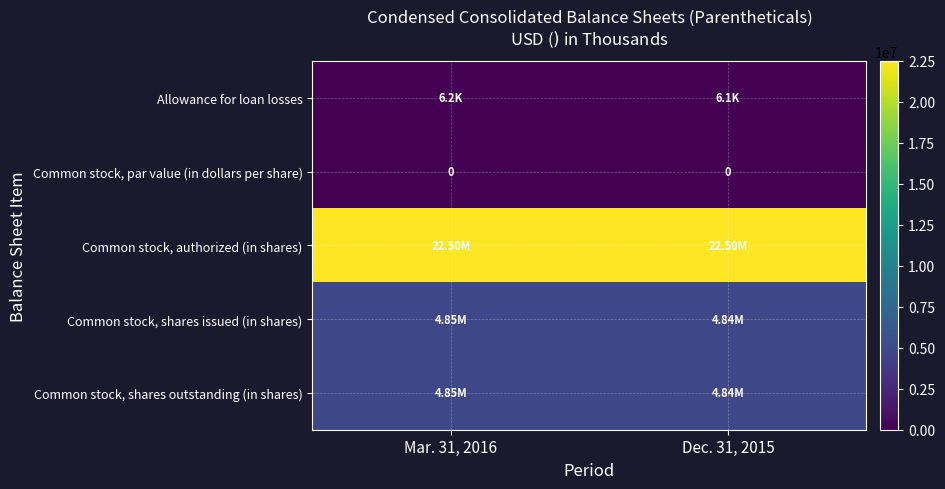

At which category is the sum across all series the highest?

Mar. 31, 2016